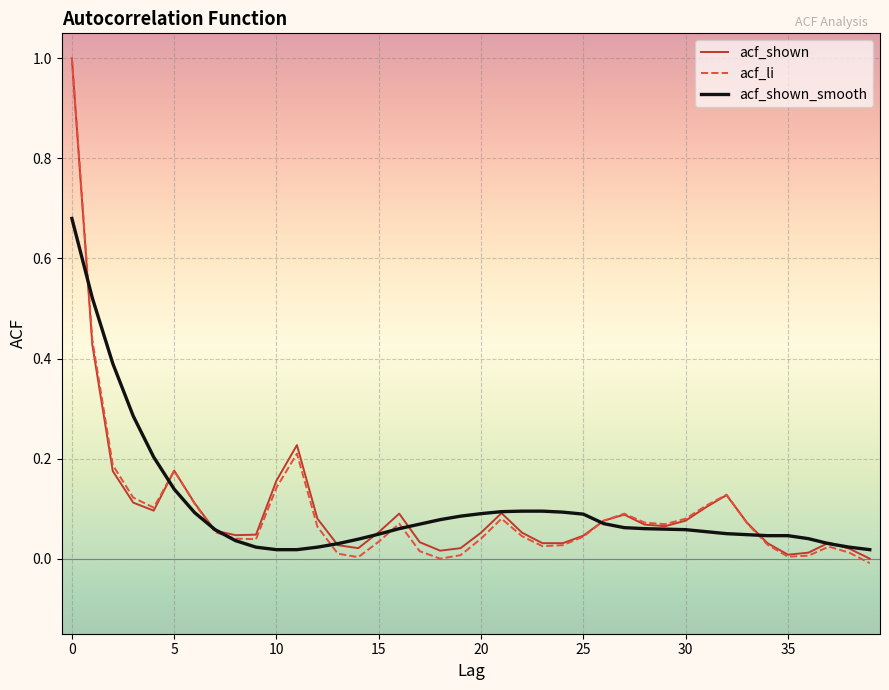

How many lines are shown in the chart?

3